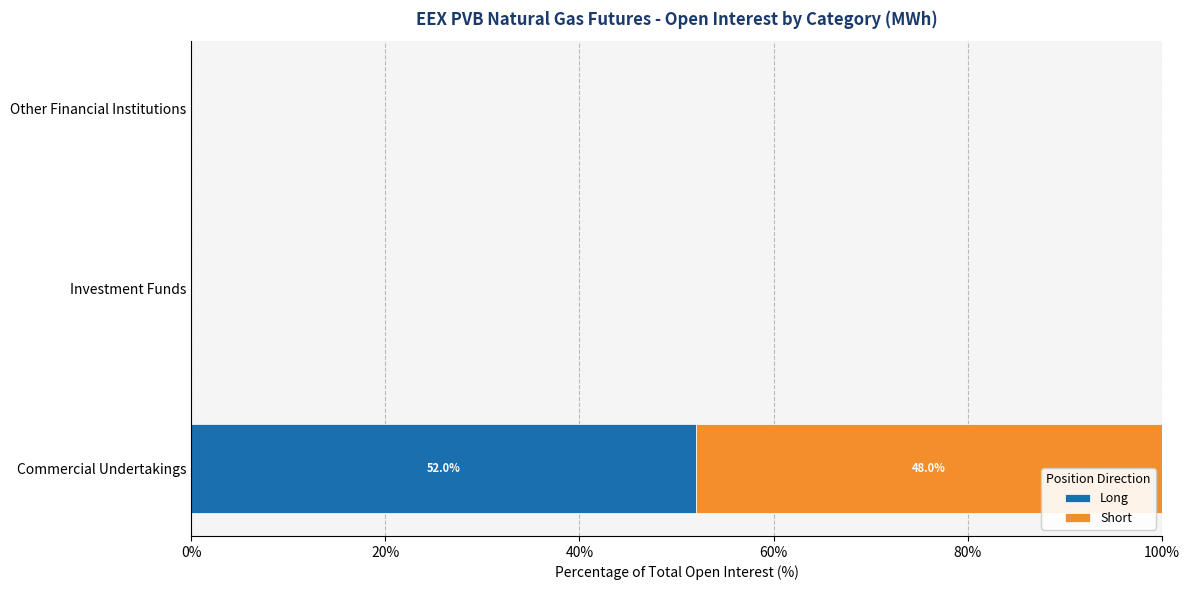

Count the number of categories in the chart.

3